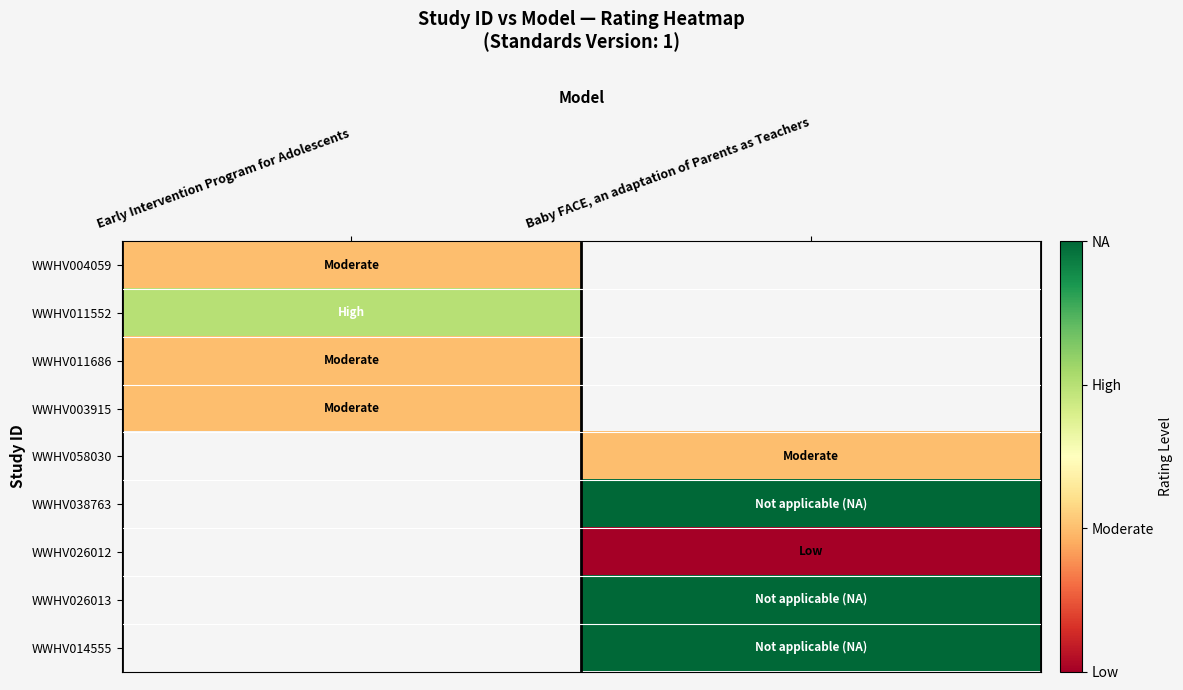

Between Early Intervention Program for Adolescents and Baby FACE, an adaptation of Parents as Teachers, which is larger?

Early Intervention Program for Adolescents